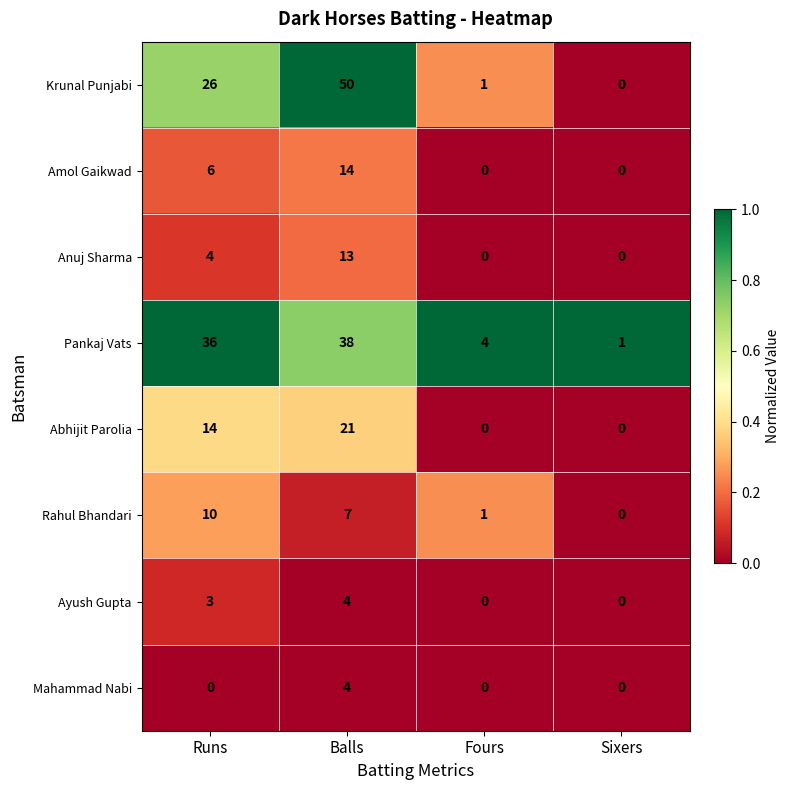

What is the average value of the Abhijit Parolia series?

9